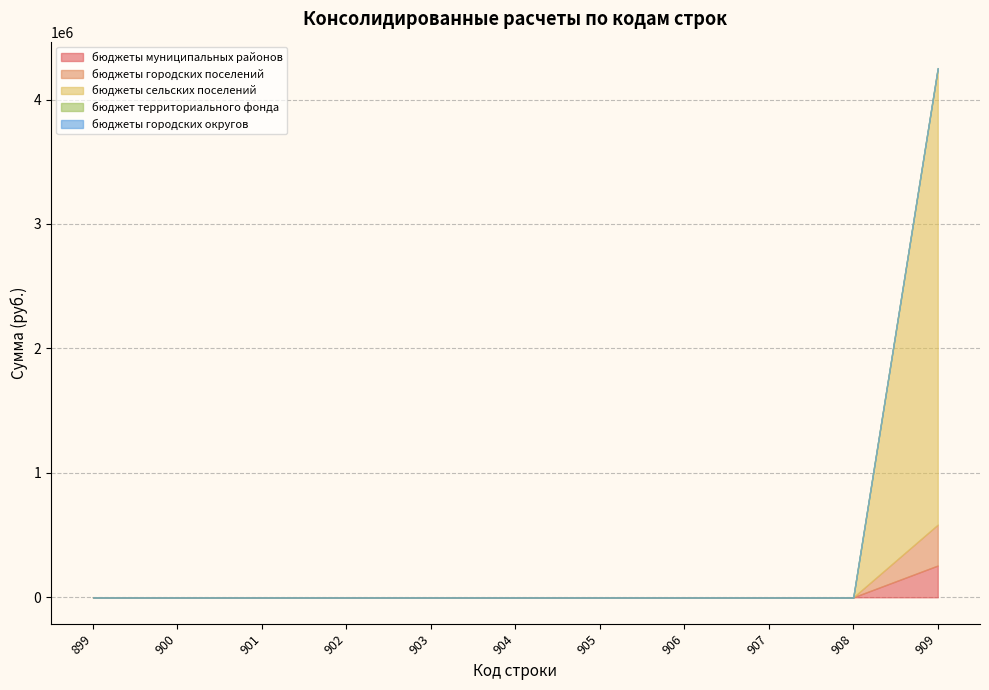

Which has a higher value, 907 or 904?

907